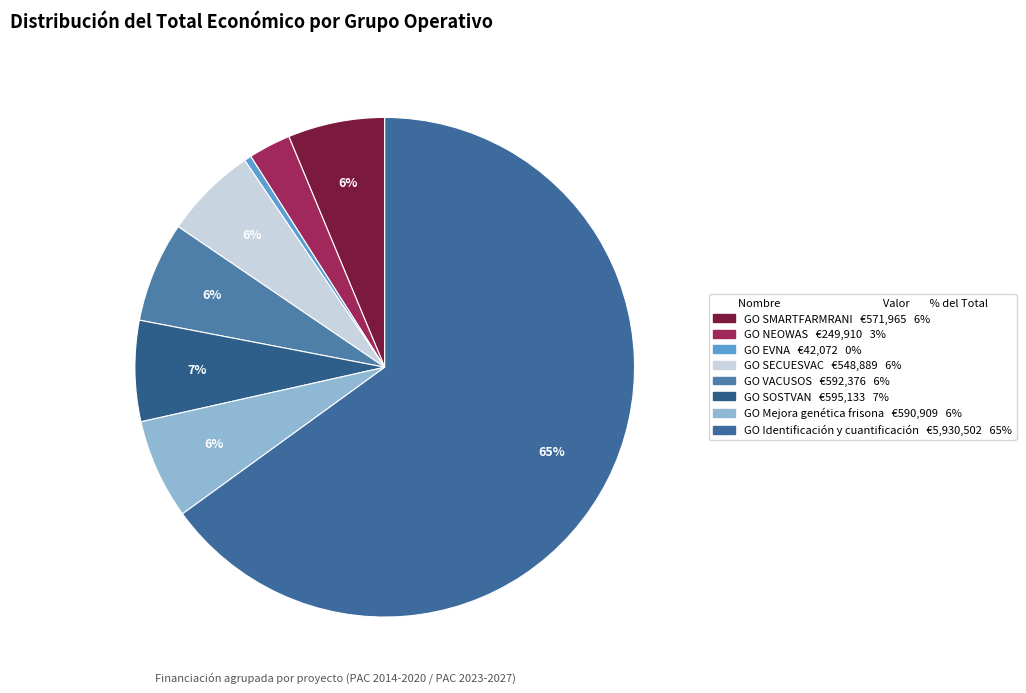

How many slices are in this pie chart?

8